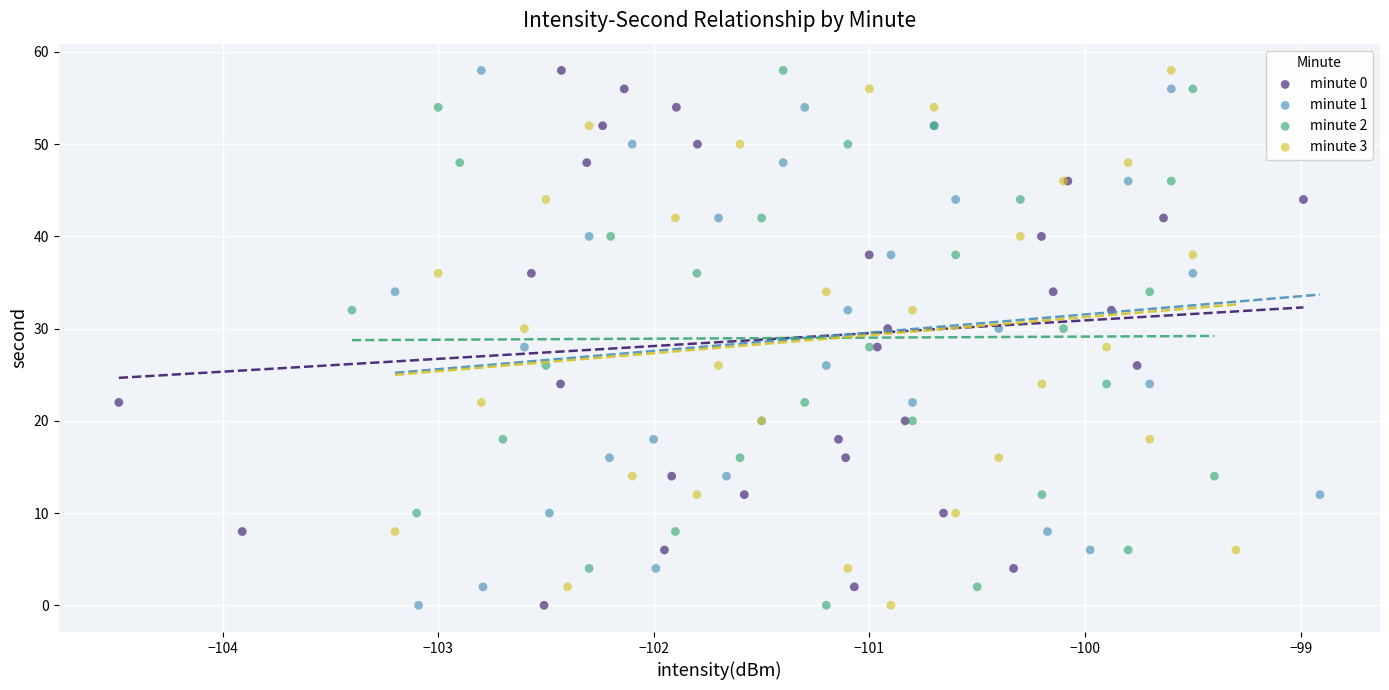

What are all the series names shown in the legend?

minute 0, minute 1, minute 2, minute 3